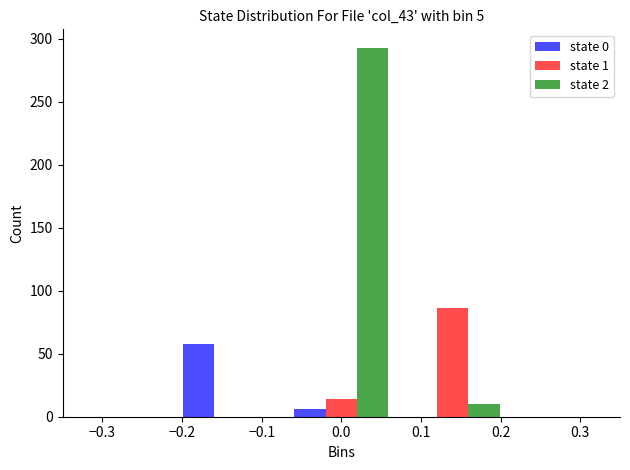

What is the height of the state 1 bar covering -0.07 to 0.07 on the x-axis? The values are not printed on the chart, so give them approximately, as read against the axis.

15